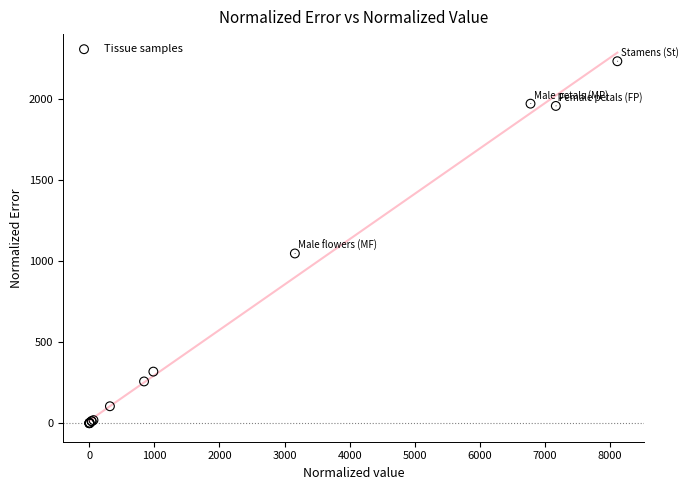

What Y value in the scatter plot is closest to 1117?

1048.0